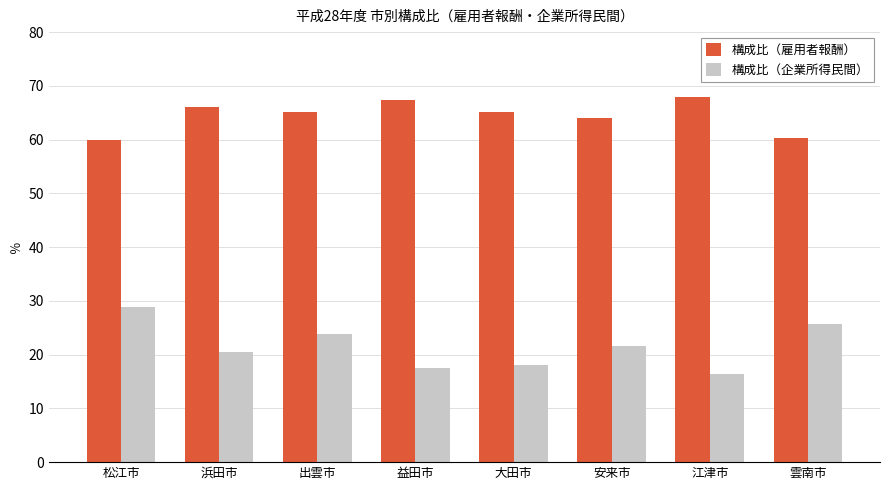

The value of 構成比（企業所得民間） at 出雲市 is 6.4. True or false?

False